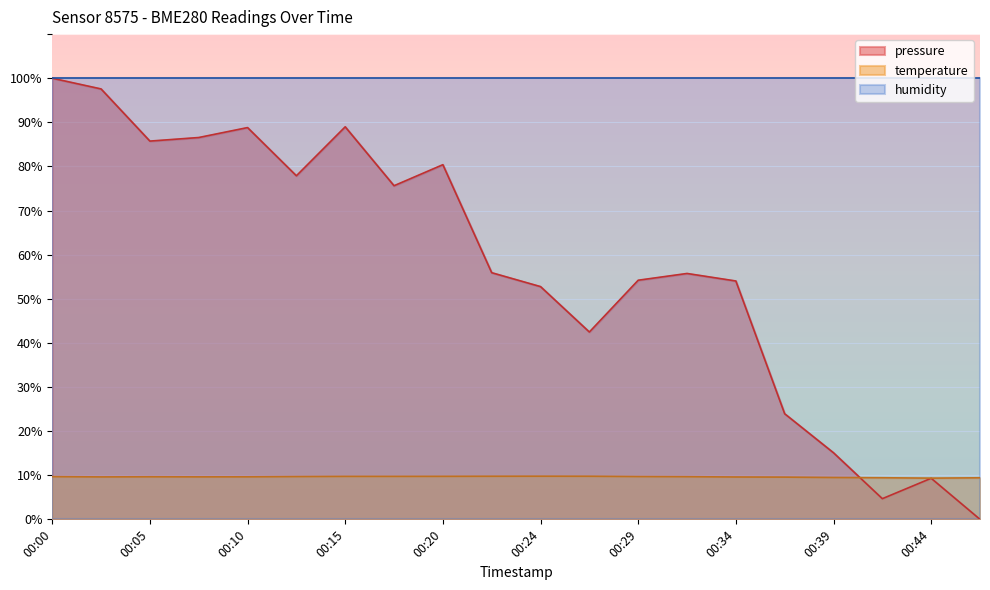

What is the sum of the temperature values at 00:29 and 00:39?

19.2